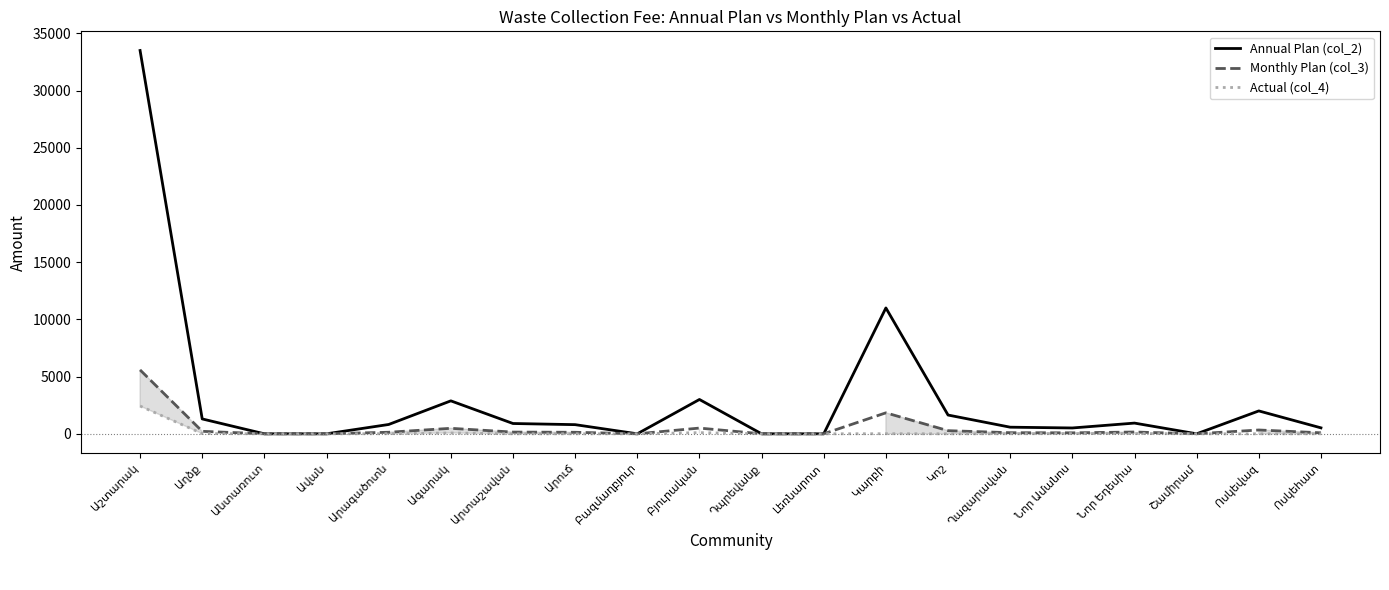

List the series in order of their peak value, highest first.

Annual Plan (col_2), Monthly Plan (col_3), Actual (col_4)